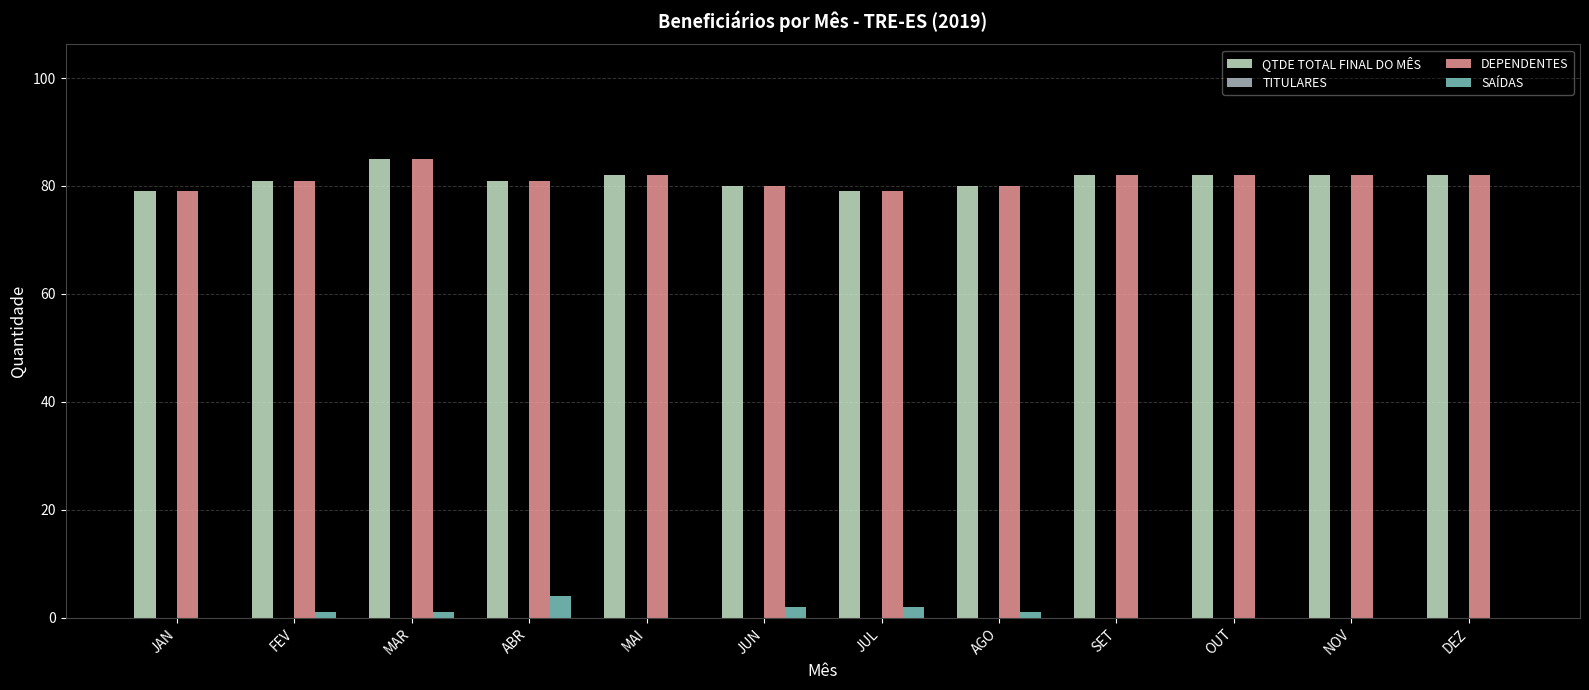

Is it true that DEPENDENTES equals 82 at OUT?

True